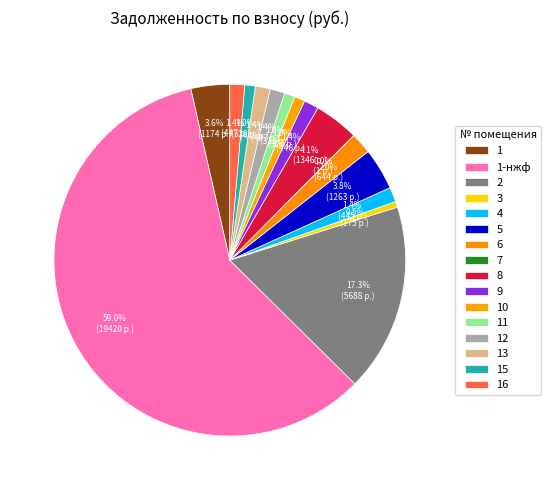

To the nearest percent, what is the average slice percentage?

6%